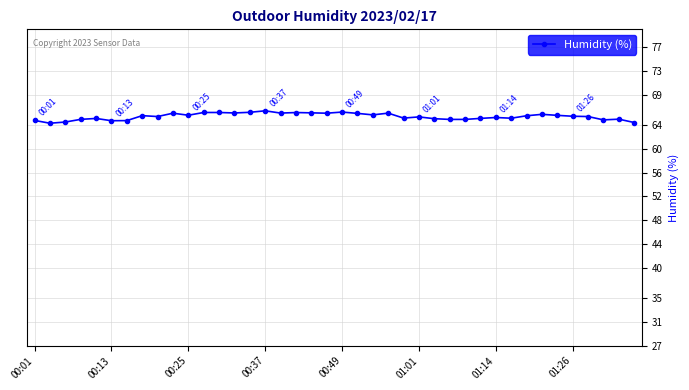

Is this an area chart (filled region under the line)?

No